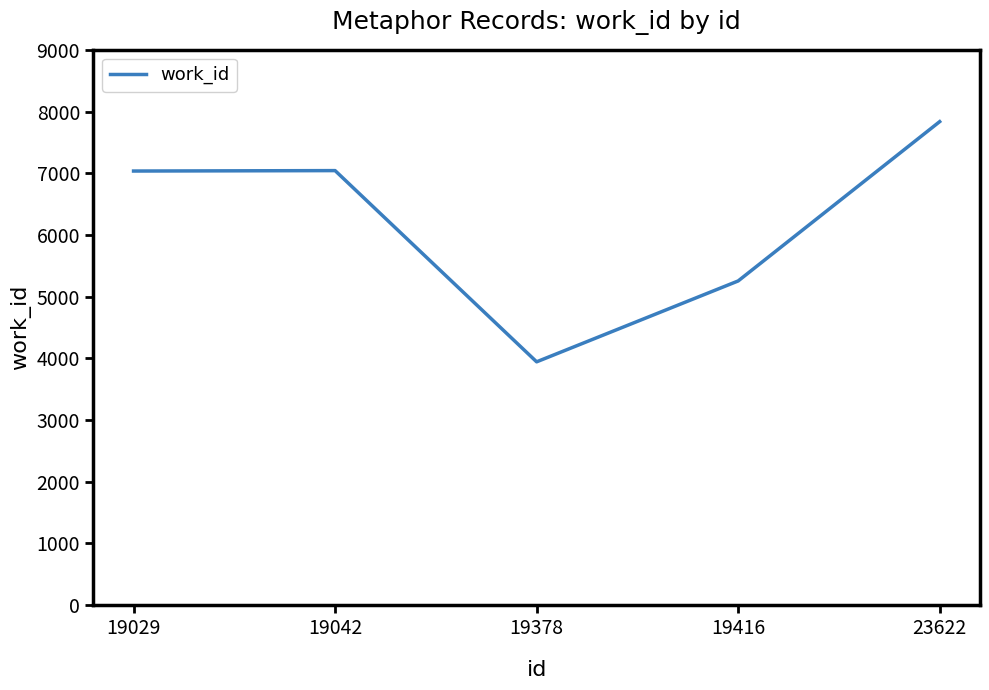

What is the smallest value displayed?

3942